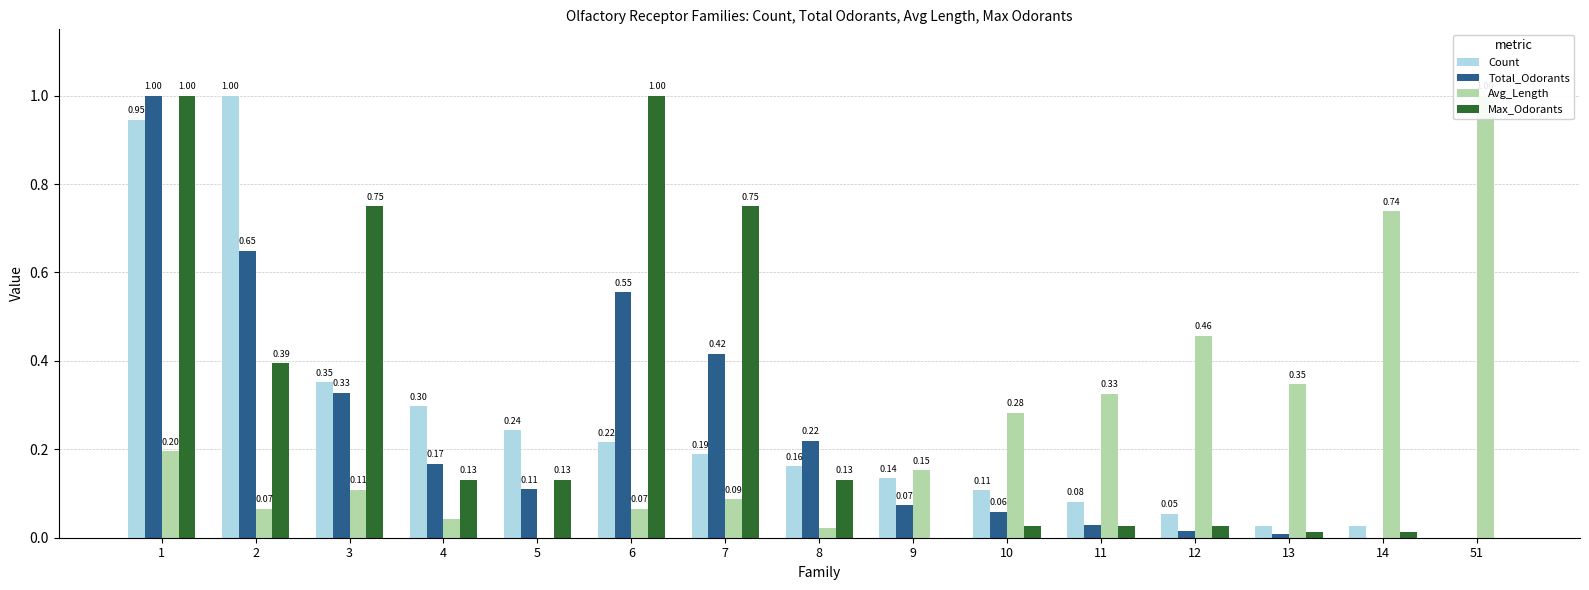

Reading left to right, list all the values displayed in this chart.

Count: 0.9	1.0	0.4	0.3	0.2	0.2	0.2	0.2	0.1	0.1	0.1	0.1	0.0	0.0	0.0
Total_Odorants: 1.0	0.6	0.3	0.2	0.1	0.6	0.4	0.2	0.1	0.1	0.0	0.0	0.0	0.0	0.0
Avg_Length: 0.2	0.1	0.1	0.0	0.0	0.1	0.1	0.0	0.2	0.3	0.3	0.5	0.3	0.7	1.0
Max_Odorants: 1.0	0.4	0.8	0.1	0.1	1.0	0.8	0.1	0.0	0.0	0.0	0.0	0.0	0.0	0.0